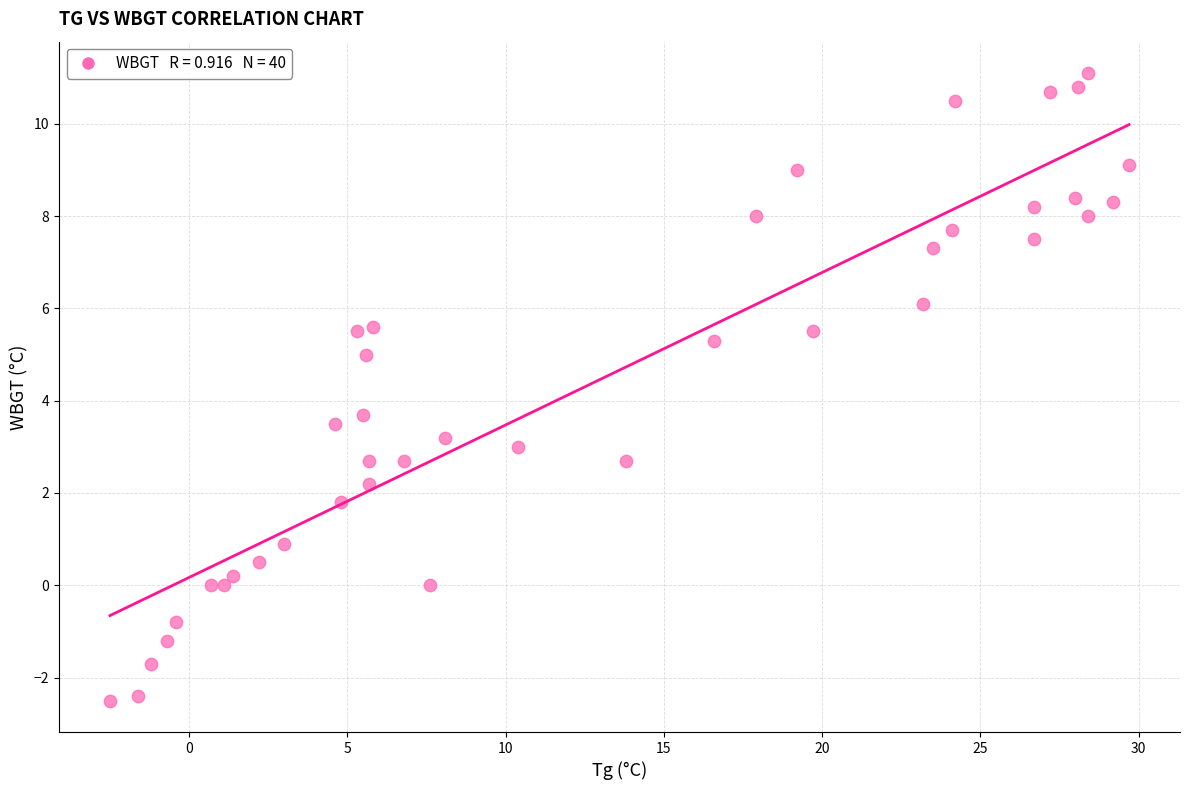

What Y value in the scatter plot is closest to 4?

3.7